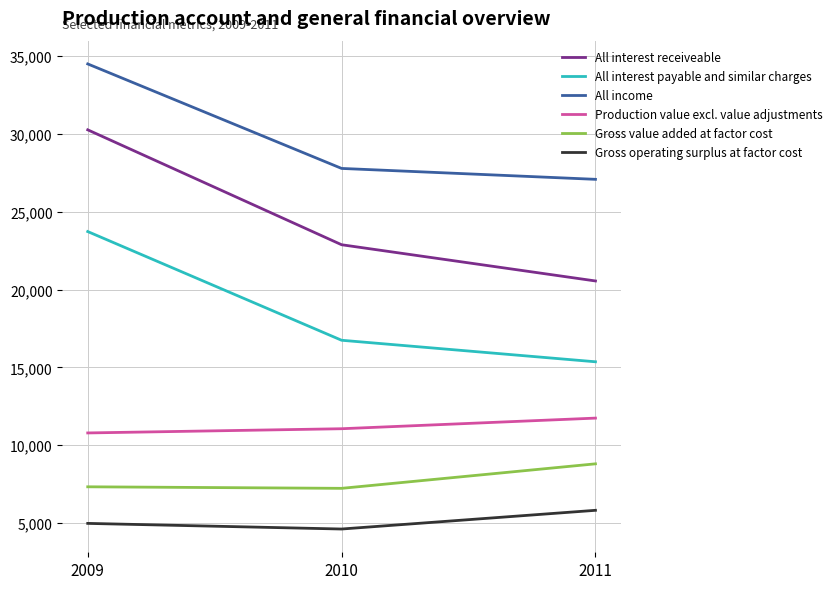

Which series has the widest spread of values?

All interest receiveable